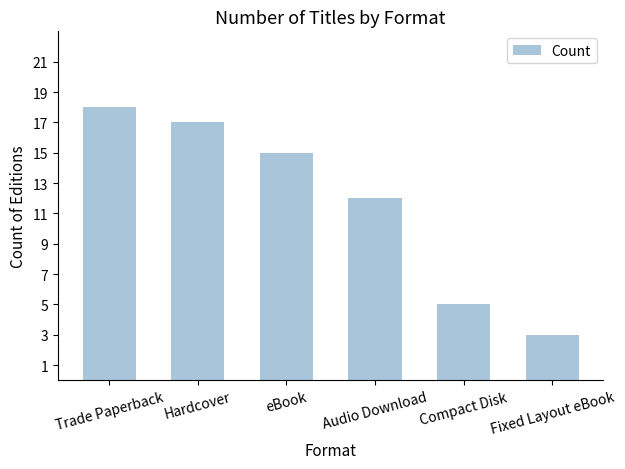

How many categories are shown in the chart?

6